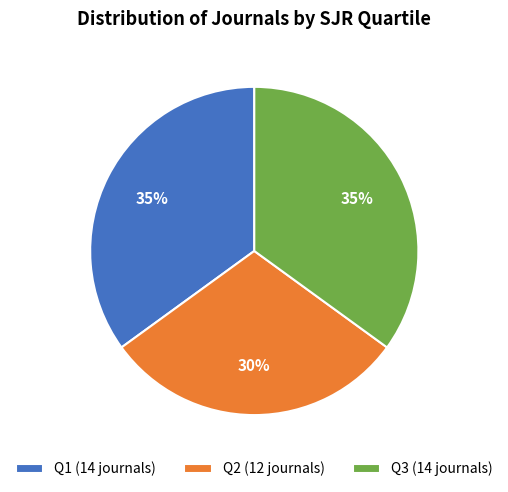

How many segments does this pie chart have?

3